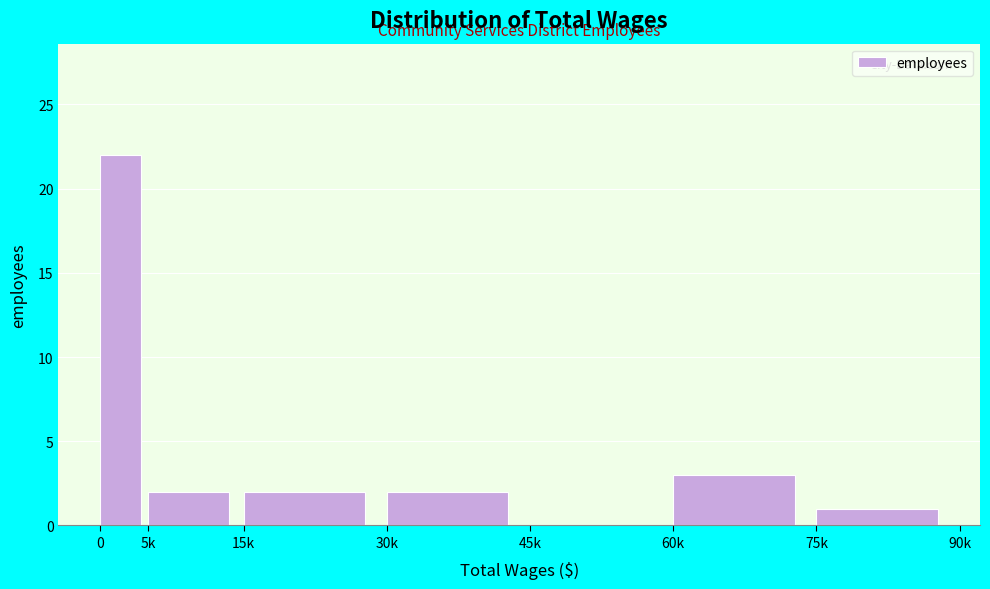

Reading right to left, list all the values displayed in this chart.

75k=1	60k=3	45k=0	30k=2	15k=2	5k=2	0=22